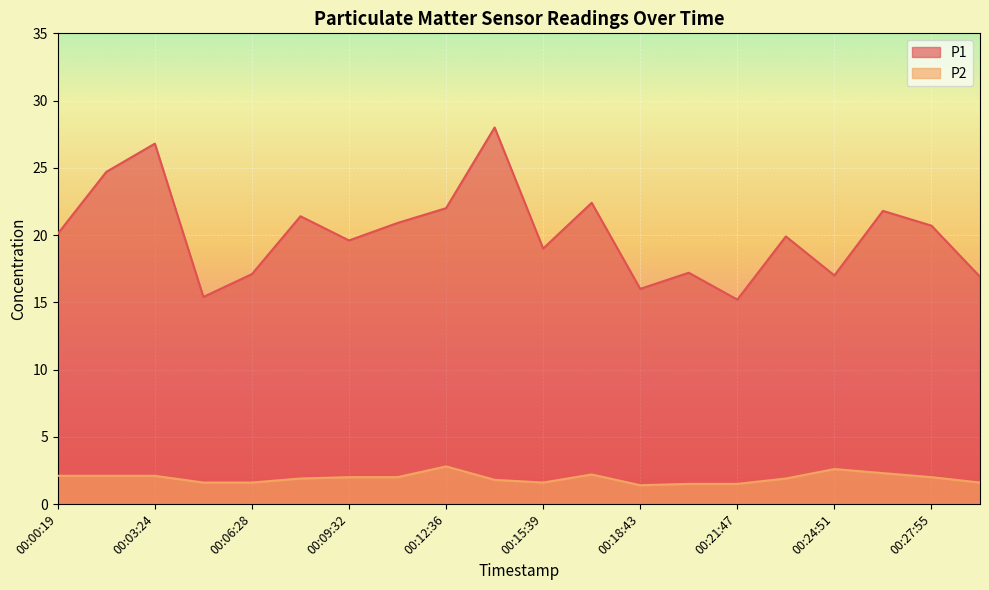

True or false: P1 has a value of 17.2 at 00:20:15.

True